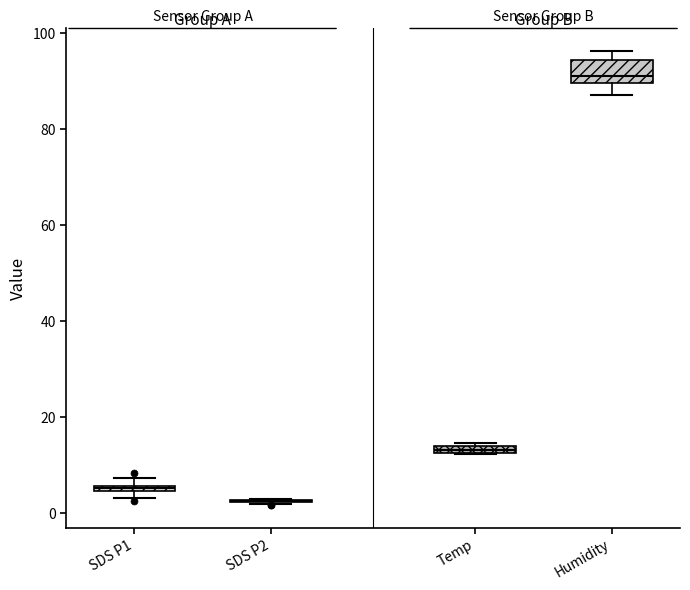

Comparing the boxes themselves (not the whiskers), which one is the tallest?

Humidity